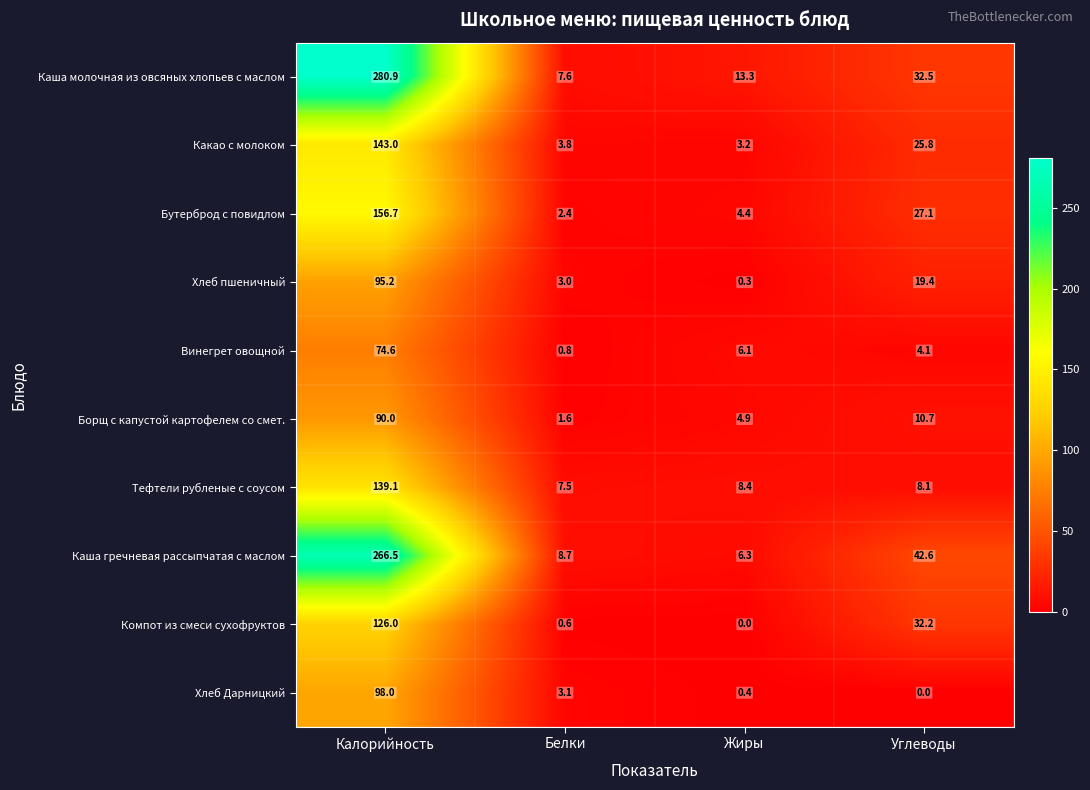

List the labels in order of Тефтели рубленые с соусом value, largest first.

Калорийность, Жиры, Углеводы, Белки